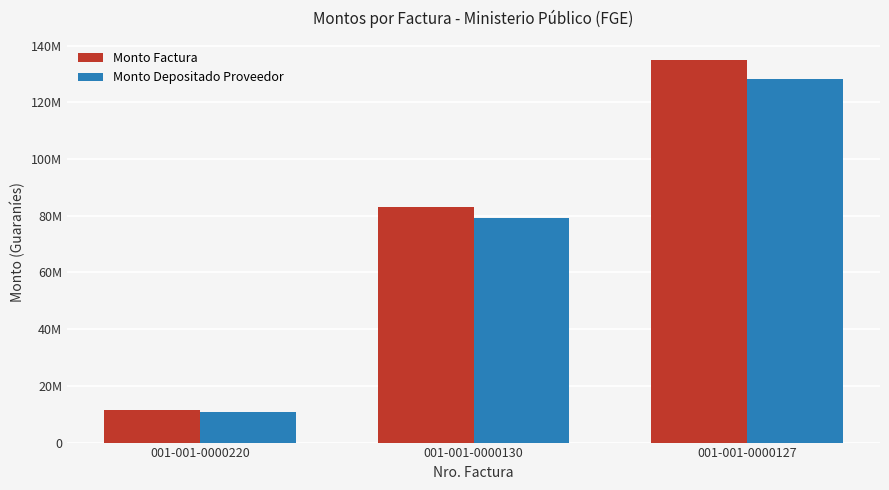

Is it true that Monto Depositado Proveedor equals 89272317 at 001-001-0000127?

False